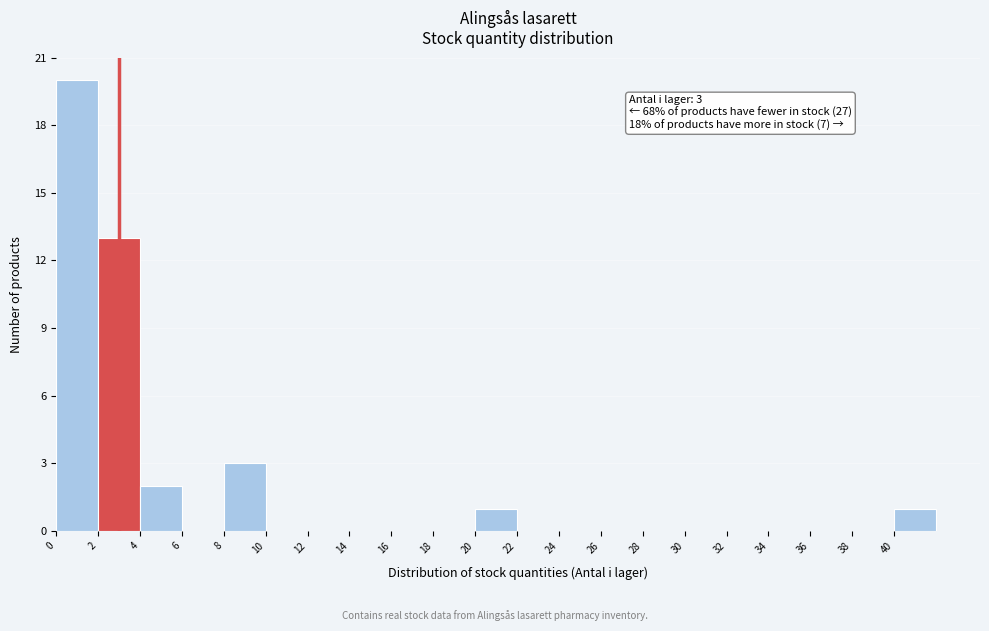

Which range on the x-axis has the tallest bar?

0 to 2